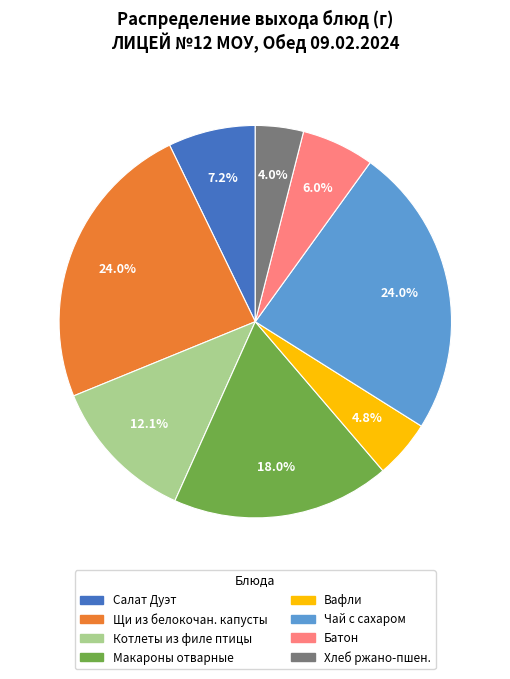

The Батон slice represents 6% of the pie. True or false?

True